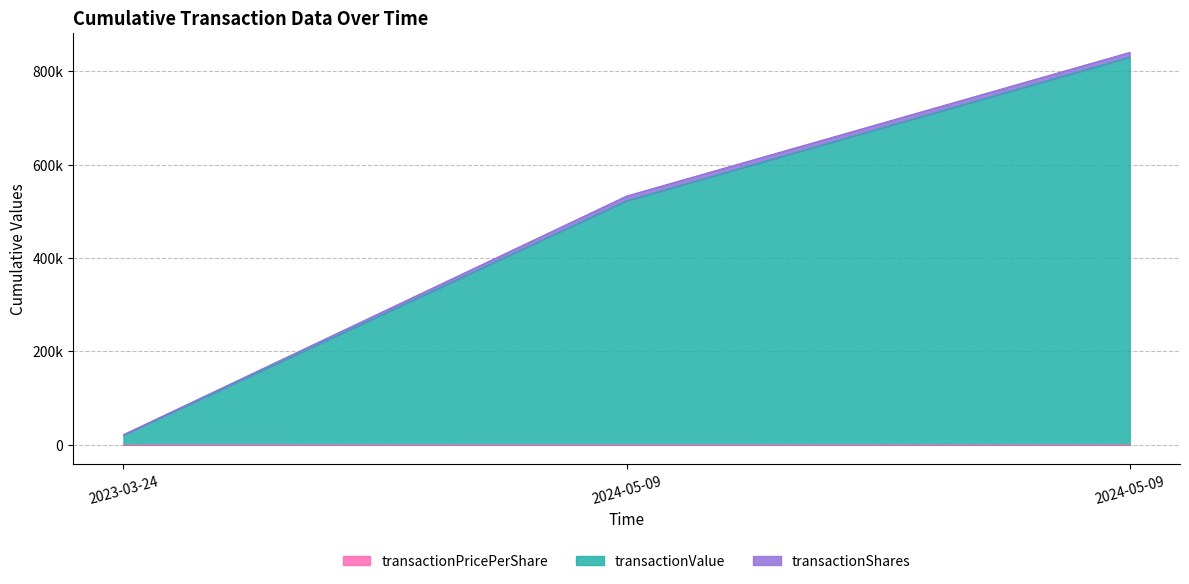

What is the smallest value displayed?

52.3